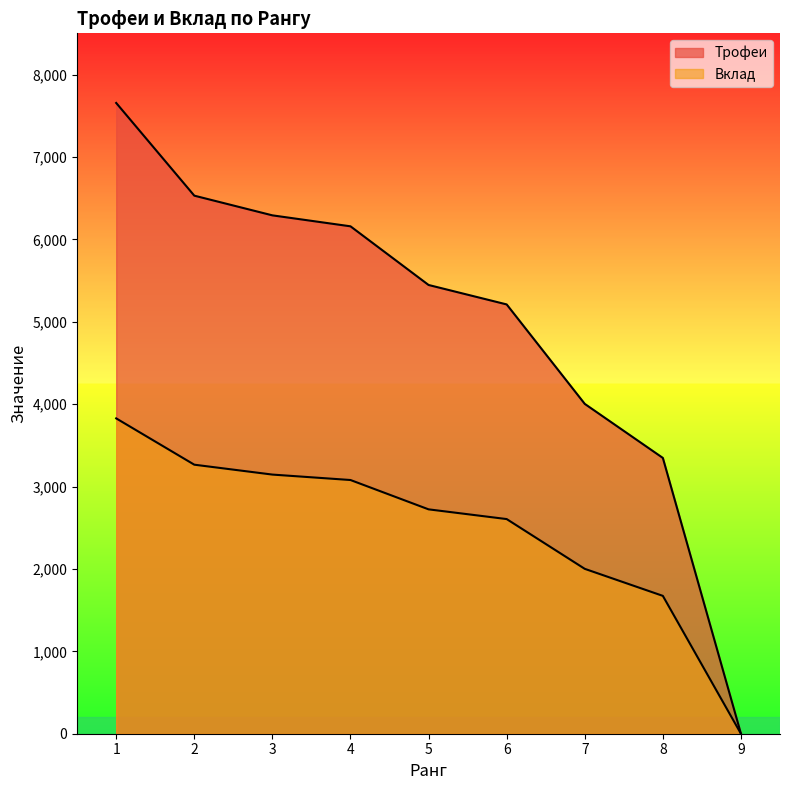

How many lines are shown in the chart?

2